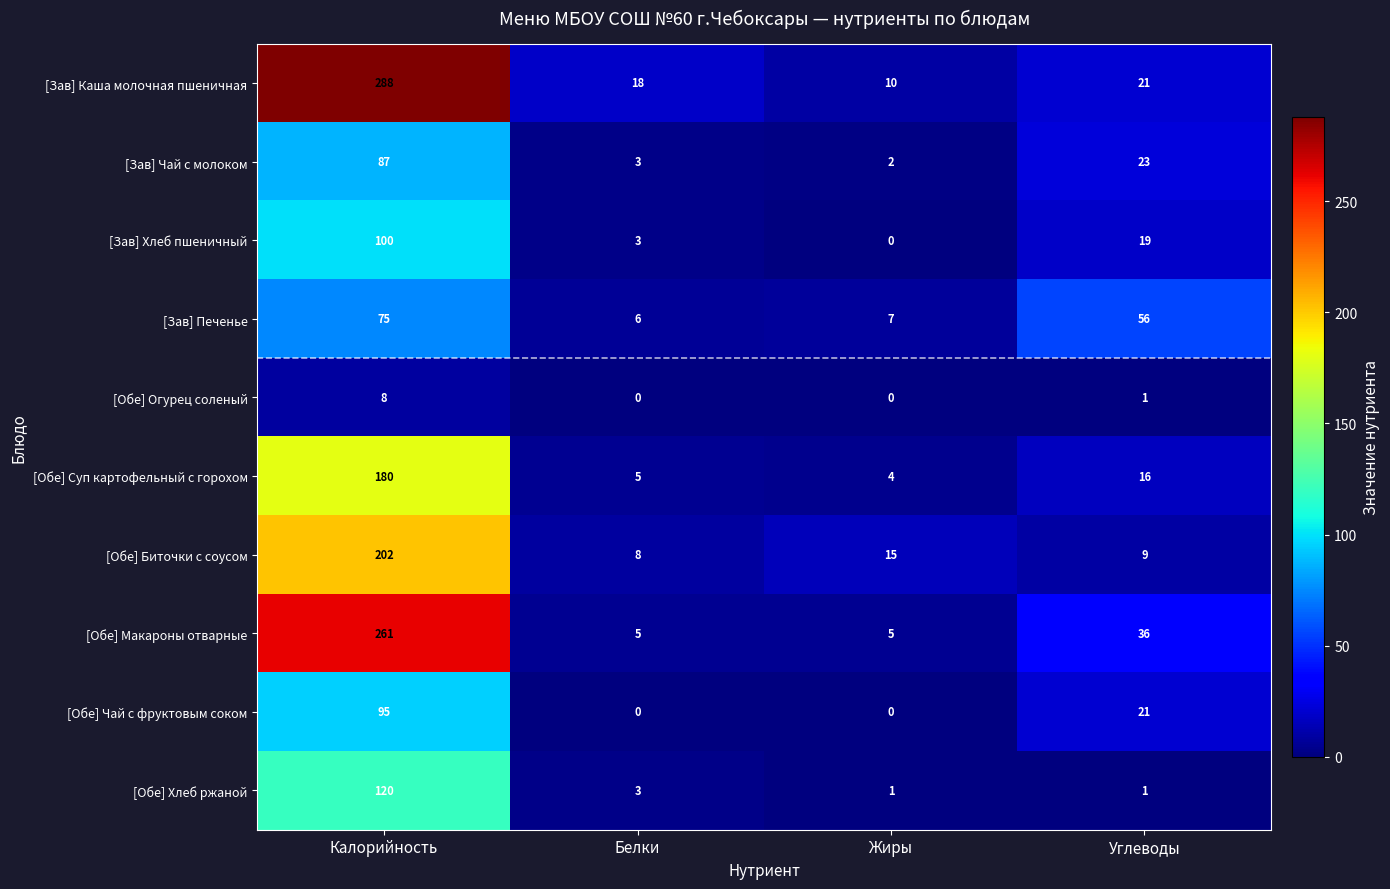

The [Зав] Печенье series shows 6 at Белки. True or false?

True